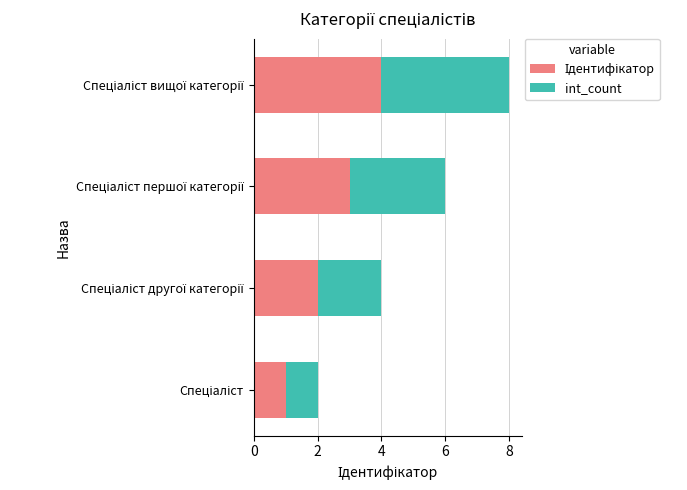

What is the value of the int_count bar at the 4th from the left?

4